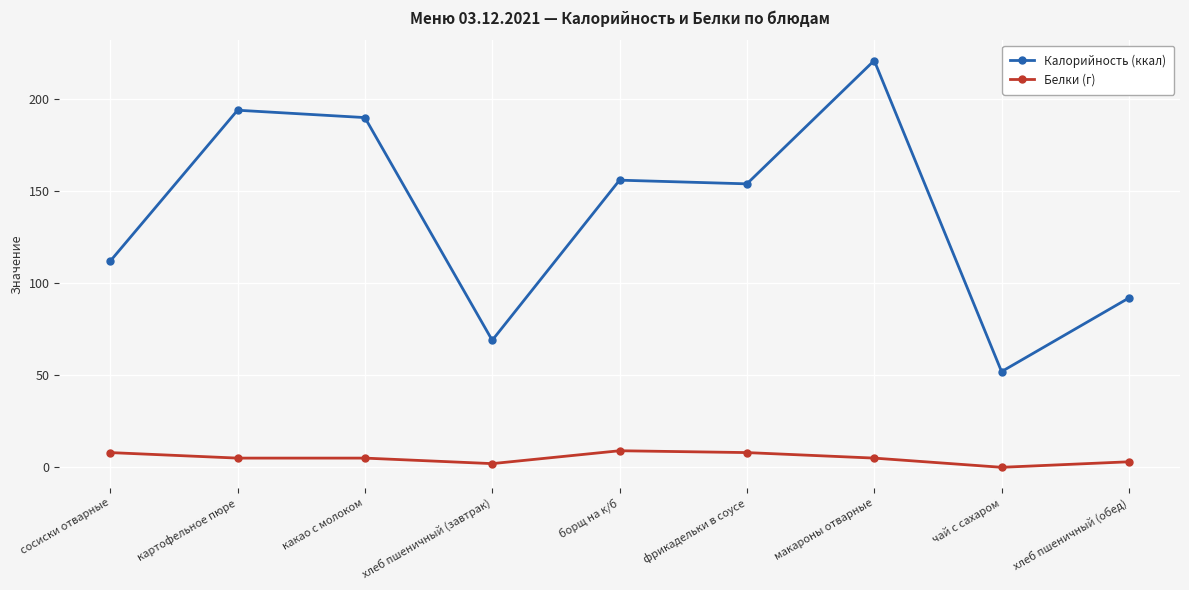

List the series in order of their overall mean, lowest first.

Белки (г), Калорийность (ккал)